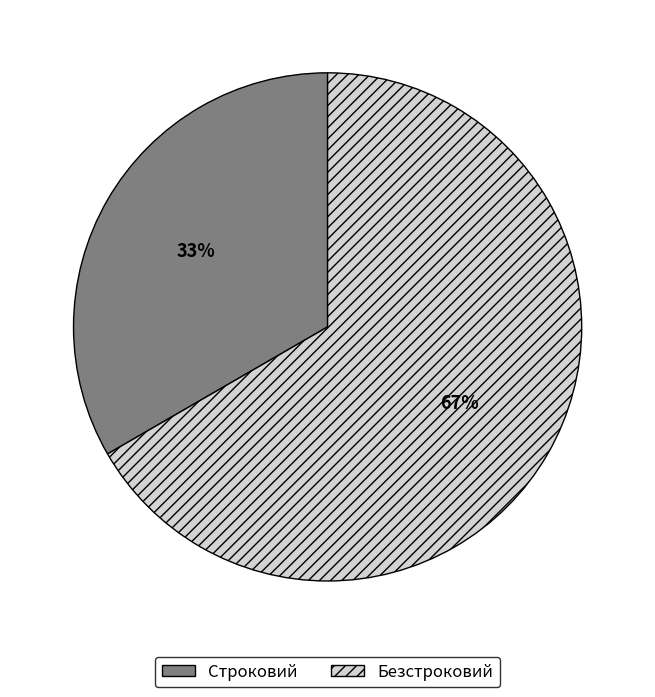

Which category has the biggest portion of the pie?

Безстроковий